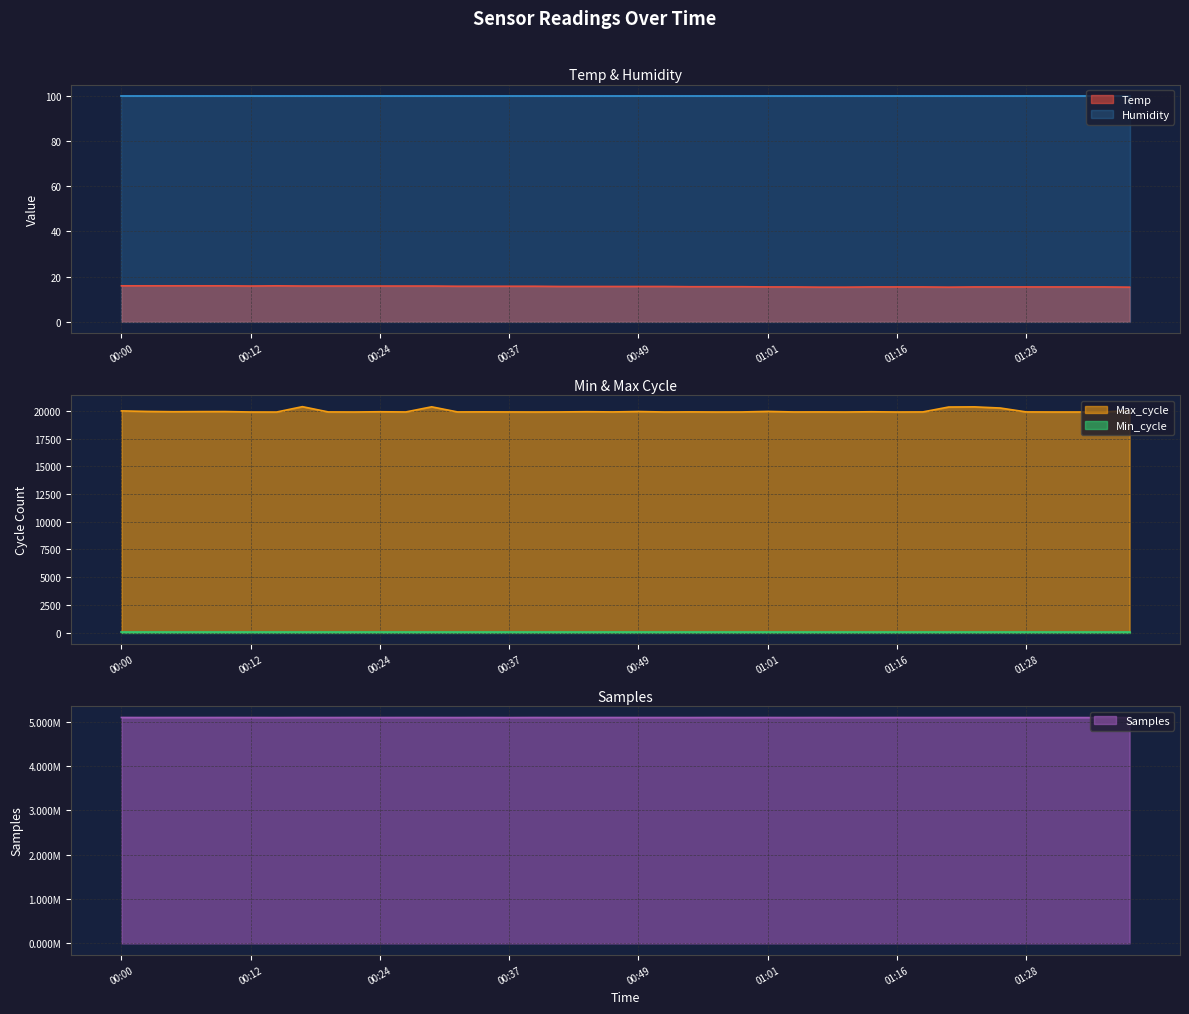

List the labels in order of Samples value, largest first.

00:00, 00:10, 00:56, 00:22, 00:39, 00:46, 00:05, 00:34, 00:27, 00:44, 01:01, 00:17, 00:07, 00:51, 00:12, 00:29, 01:06, 00:02, 01:16, 00:49, 00:24, 01:26, 01:23, 00:59, 00:20, 01:21, 00:41, 00:54, 01:38, 01:14, 00:32, 01:28, 01:04, 01:33, 01:31, 01:18, 00:37, 01:08, 00:15, 01:36